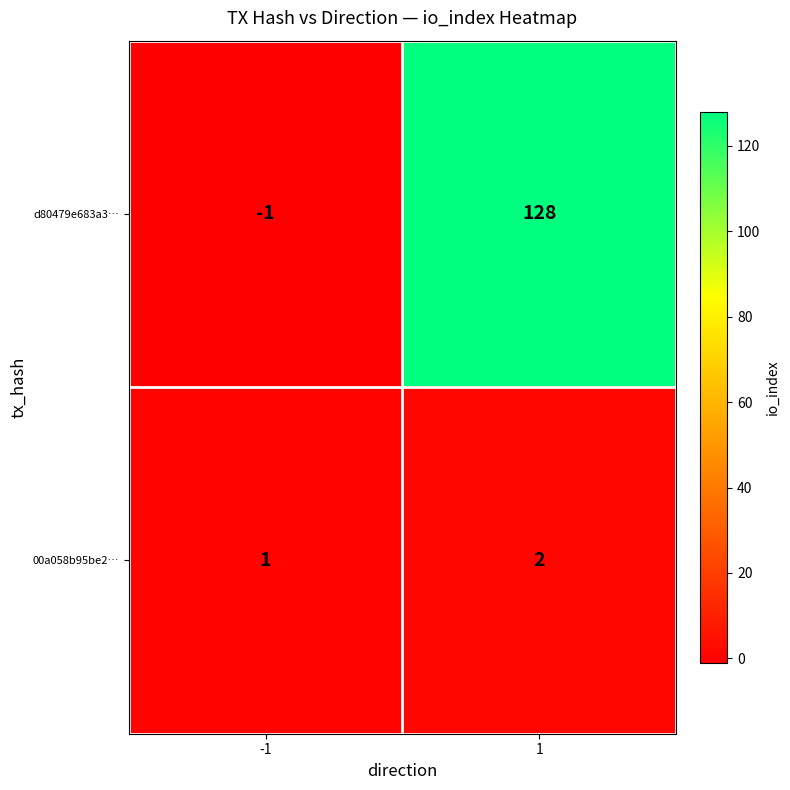

The value of d80479e683a3… at 1 is 128. True or false?

True